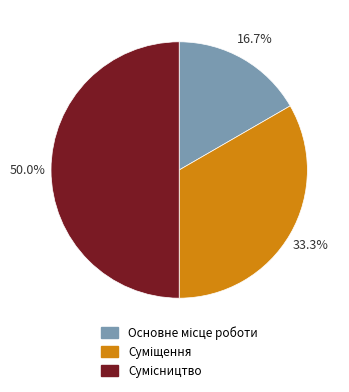

How many slices are in this pie chart?

3